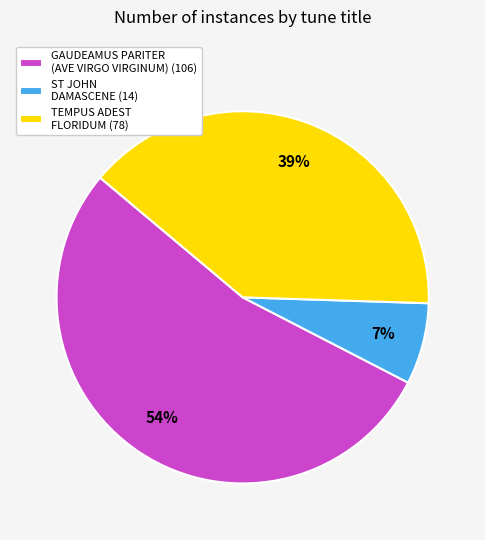

To the nearest percent, what is the average slice percentage?

33%